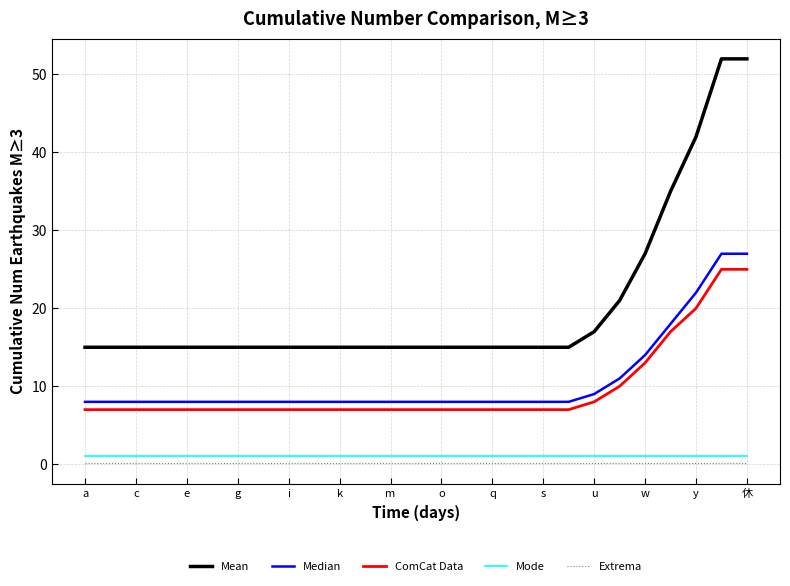

Which series has the widest spread of values?

Mean